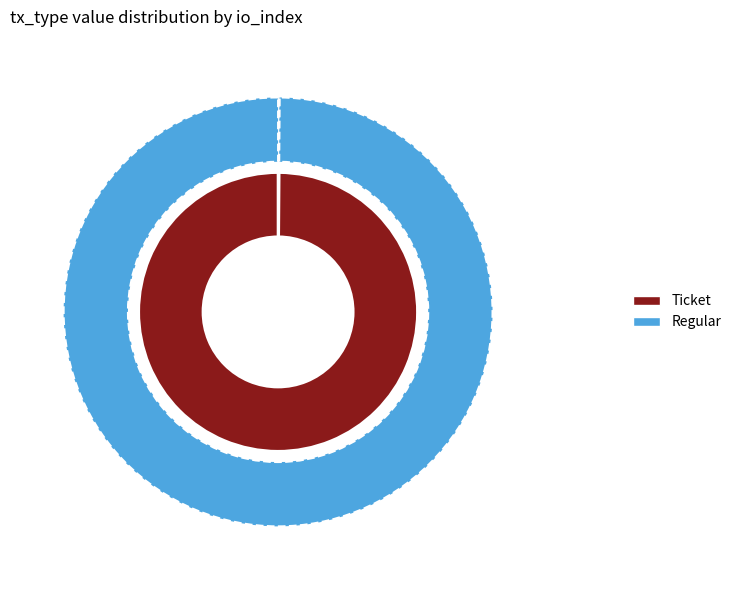

Is the sum of io_index 1 and io_index 0 greater than half?

Yes